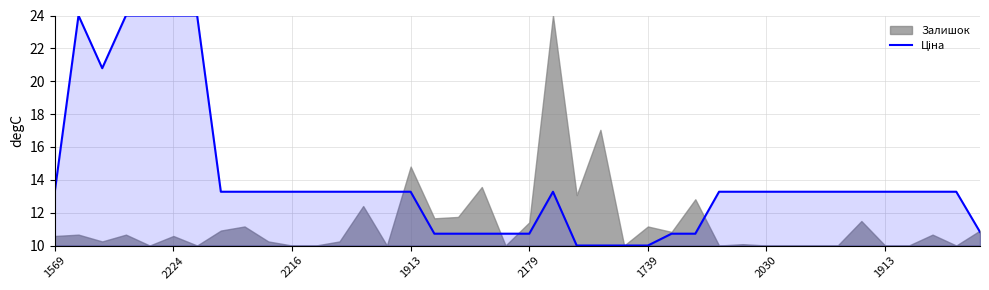

Which category has the highest value across all series?

2224